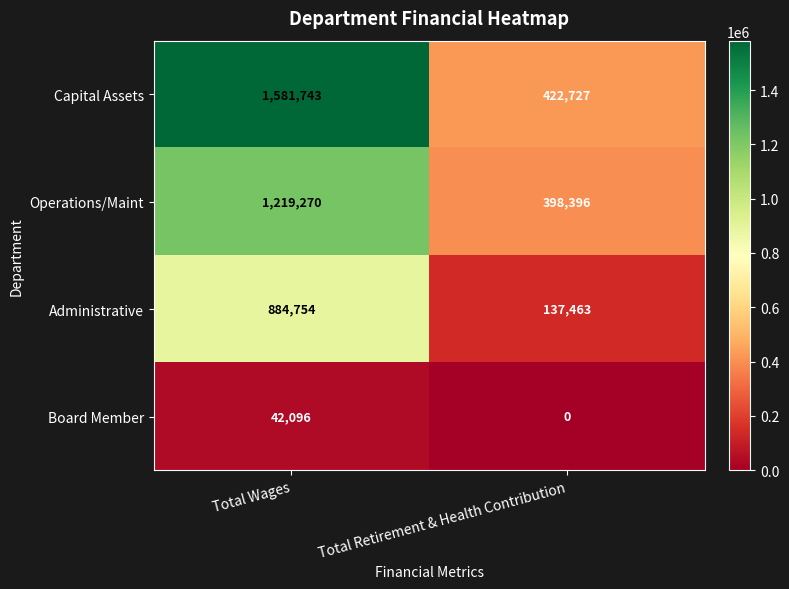

What is the difference between the maximum and minimum values in the Operations/Maint series?

820874